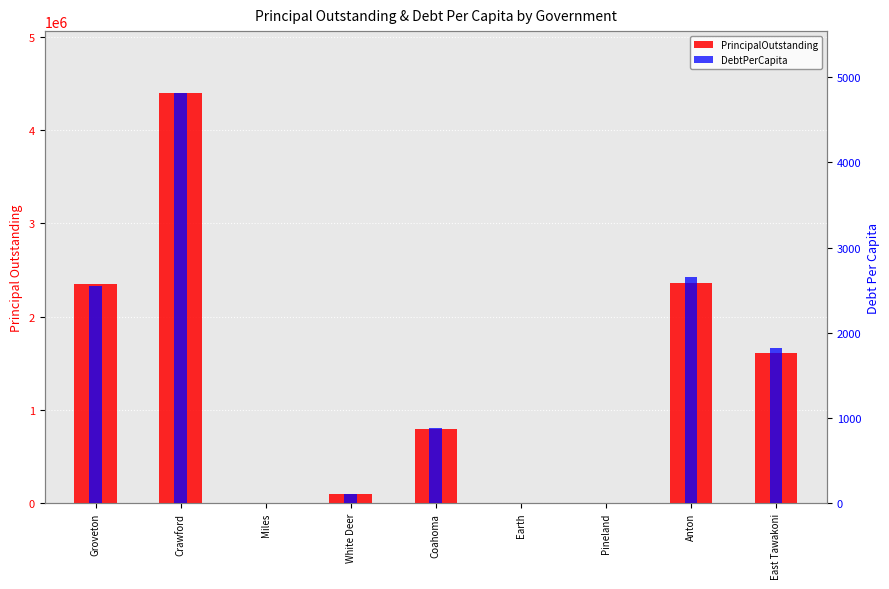

How many values in the PrincipalOutstanding series exceed 800000?

4